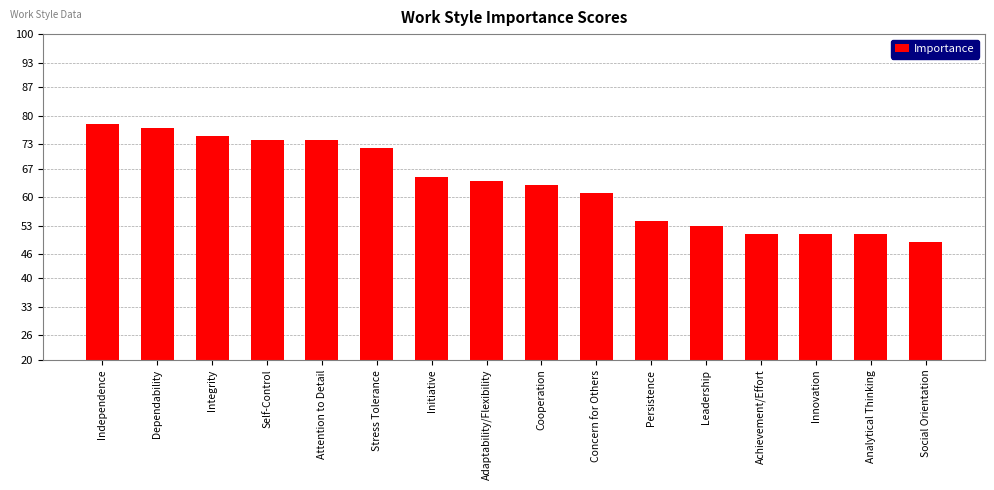

Does the chart contain stacked bars?

No